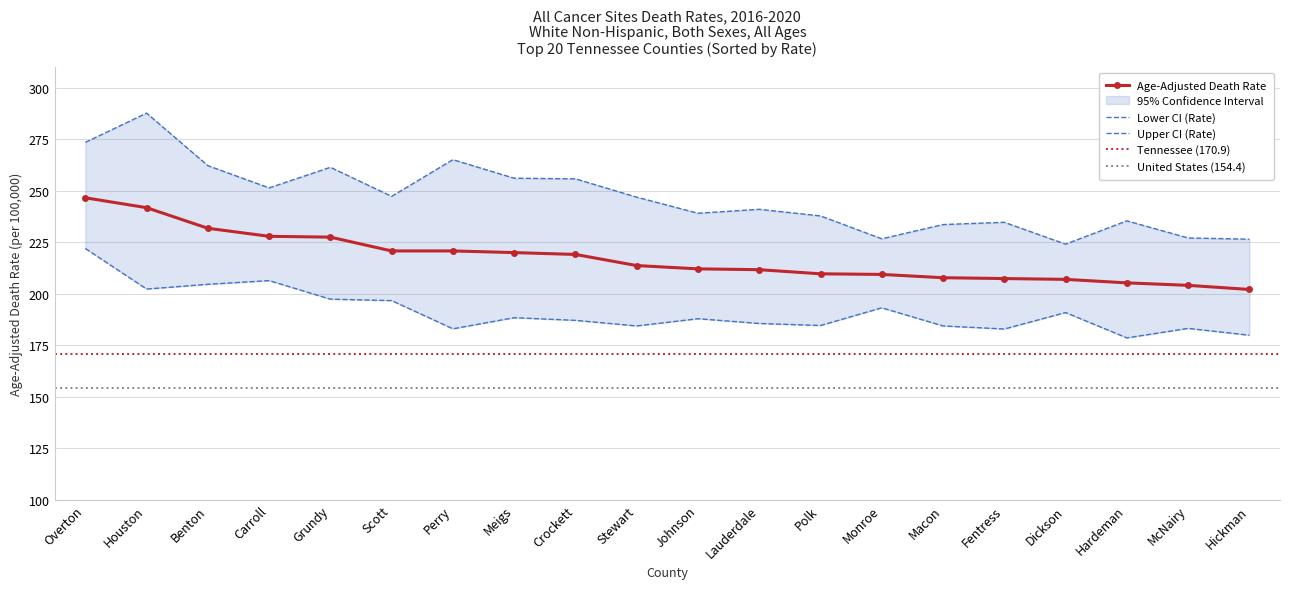

True or false: Lower CI (Rate) and Upper CI (Rate) cross at least once.

False